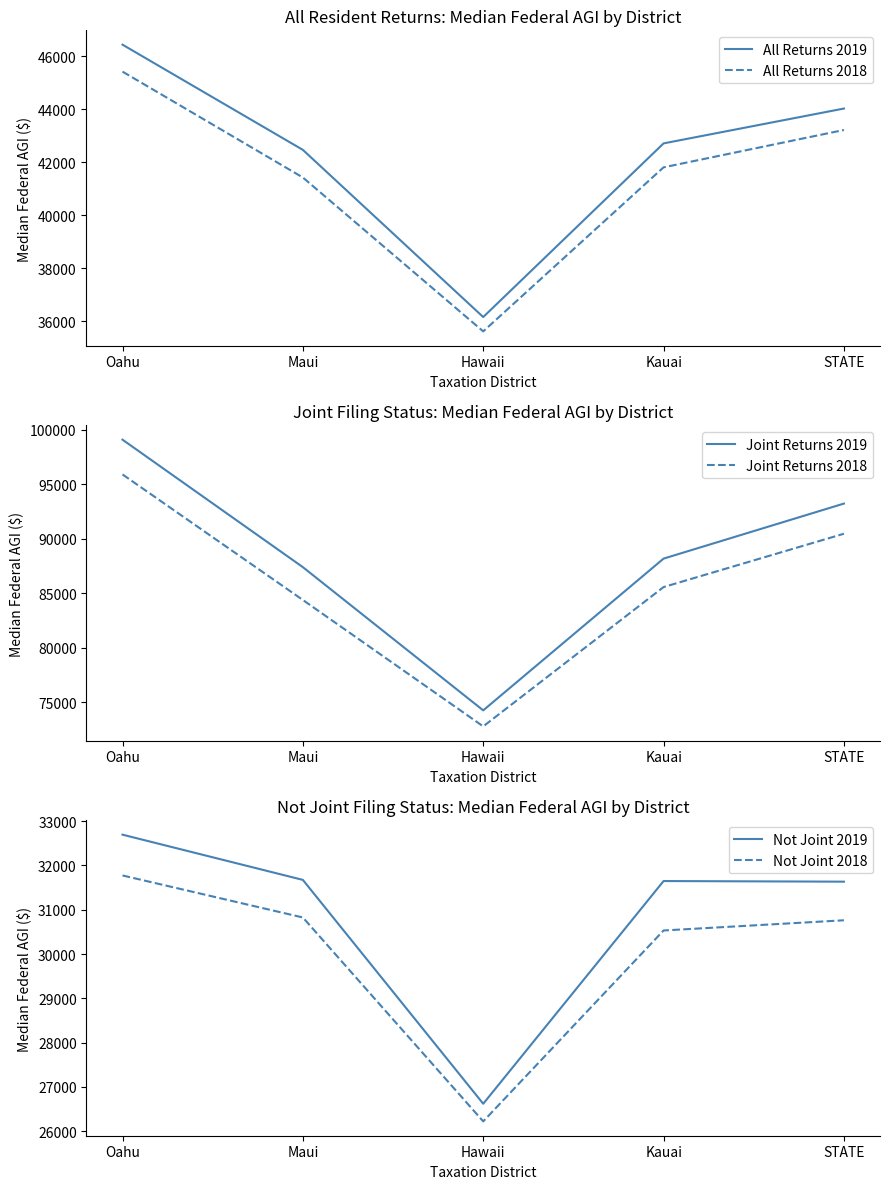

At how many categories does at least one series exceed 58695?

5